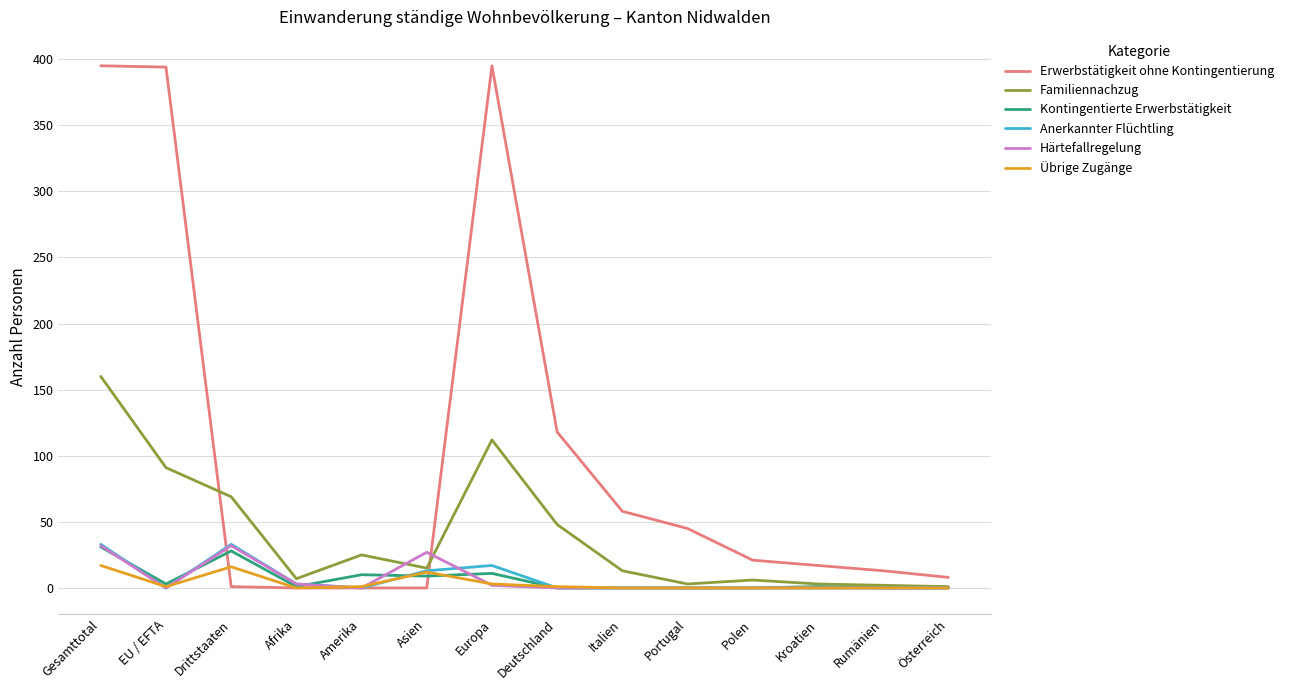

Which series has the largest total across all categories?

Erwerbstätigkeit ohne Kontingentierung